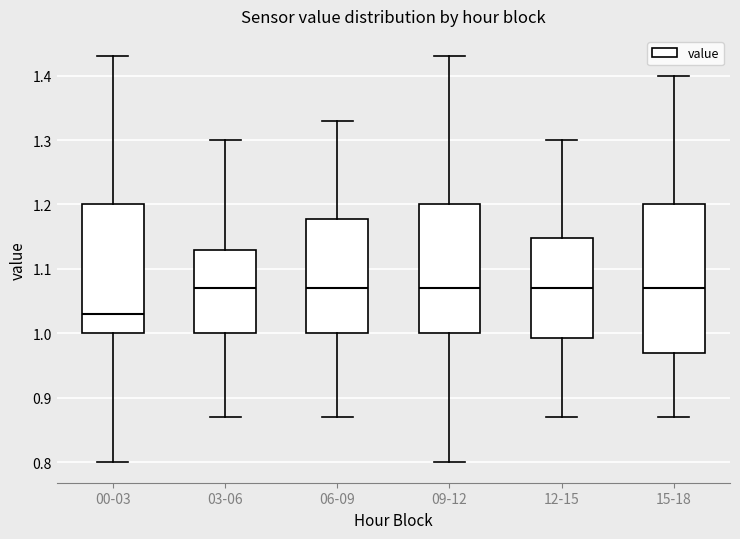

Reading left to right, transcribe this box plot: for each box, give where its median line is, the range the box spans, and where its two whiskers end, as read against the y-axis. The values are not printed on the chart, so give them approximately, as read against the axis.

00-03: median 1.03, box 1.00 to 1.20, whiskers 0.80 to 1.43
03-06: median 1.07, box 1.00 to 1.13, whiskers 0.87 to 1.30
06-09: median 1.07, box 1.00 to 1.18, whiskers 0.87 to 1.33
09-12: median 1.07, box 1.00 to 1.20, whiskers 0.80 to 1.43
12-15: median 1.07, box 0.99 to 1.15, whiskers 0.87 to 1.30
15-18: median 1.07, box 0.97 to 1.20, whiskers 0.87 to 1.40